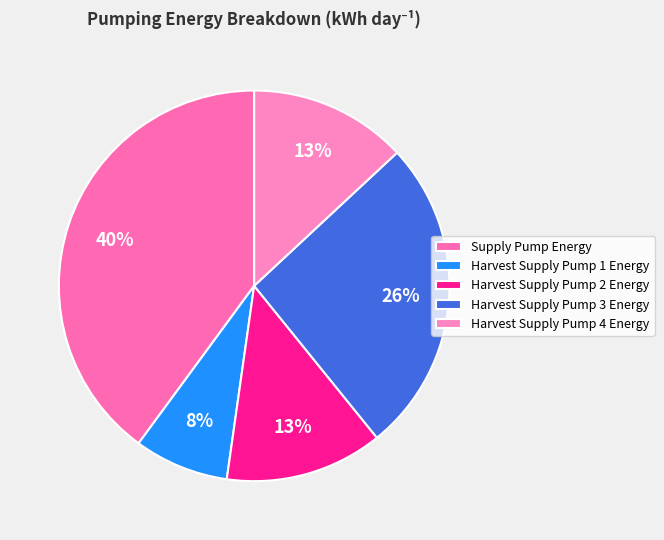

How many segments does this pie chart have?

5